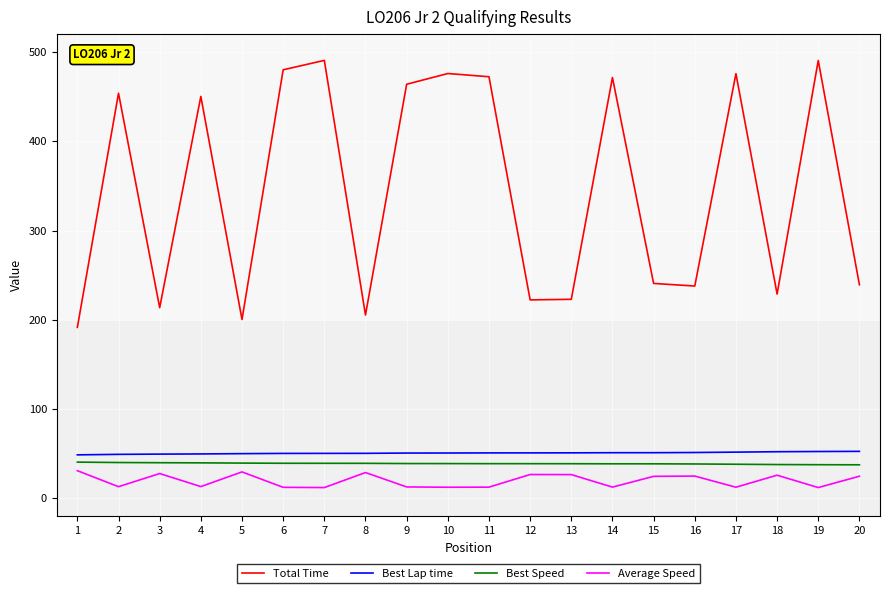

What is the total value across all series at 18?

344.9